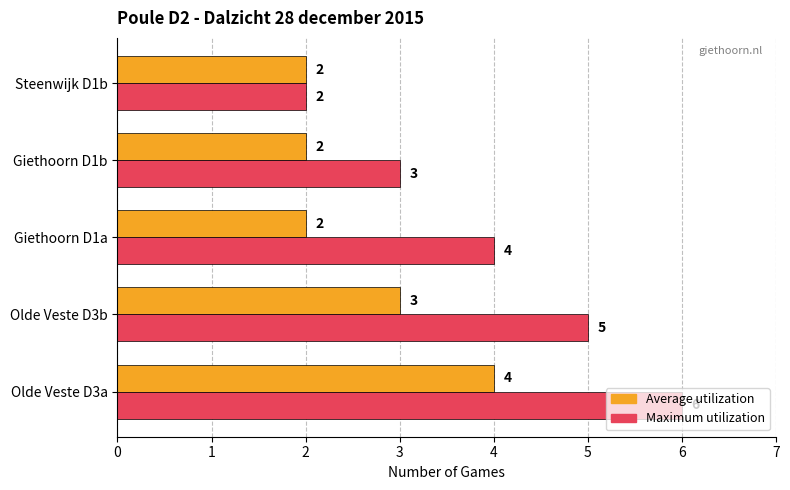

What is the highest value of the Maximum utilization series?

6